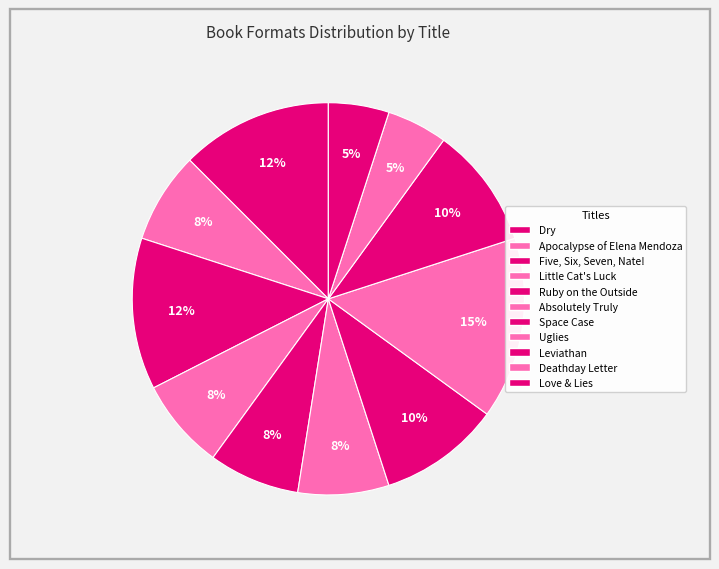

How many slices are in this pie chart?

11